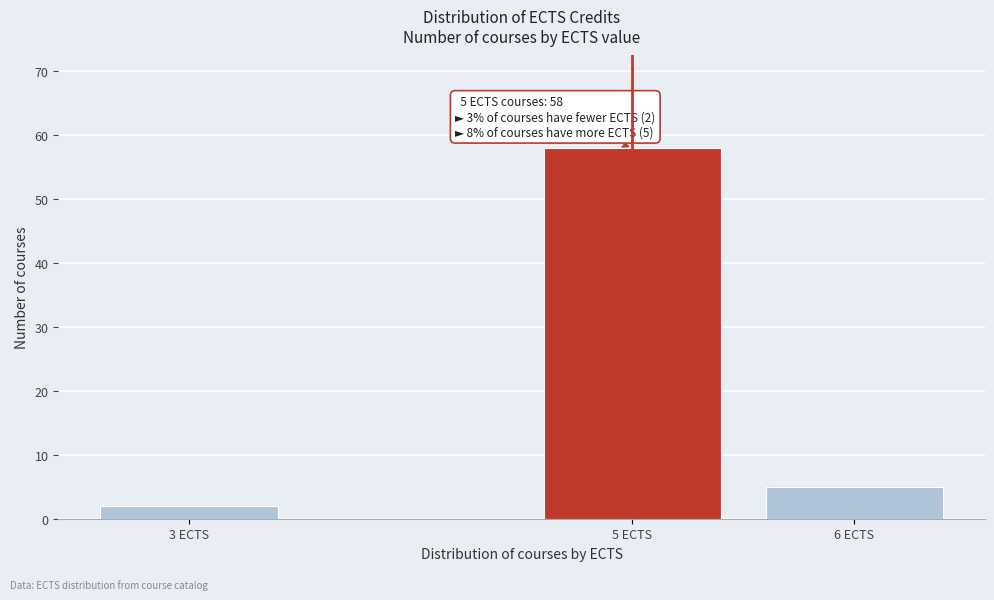

Reading right to left, extract all data points from this chart.

6 ECTS=5	5 ECTS=58	3 ECTS=2